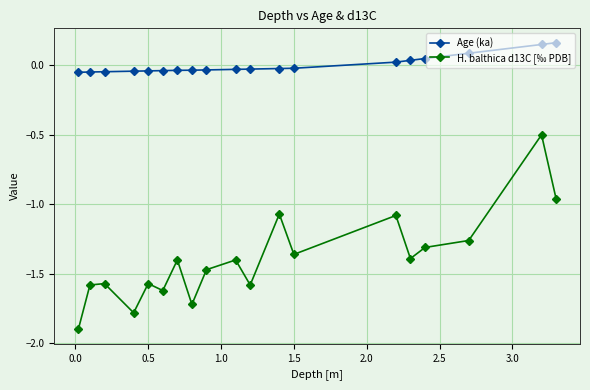

True or false: Age (ka) and H. balthica d13C [‰ PDB] cross at least once.

False